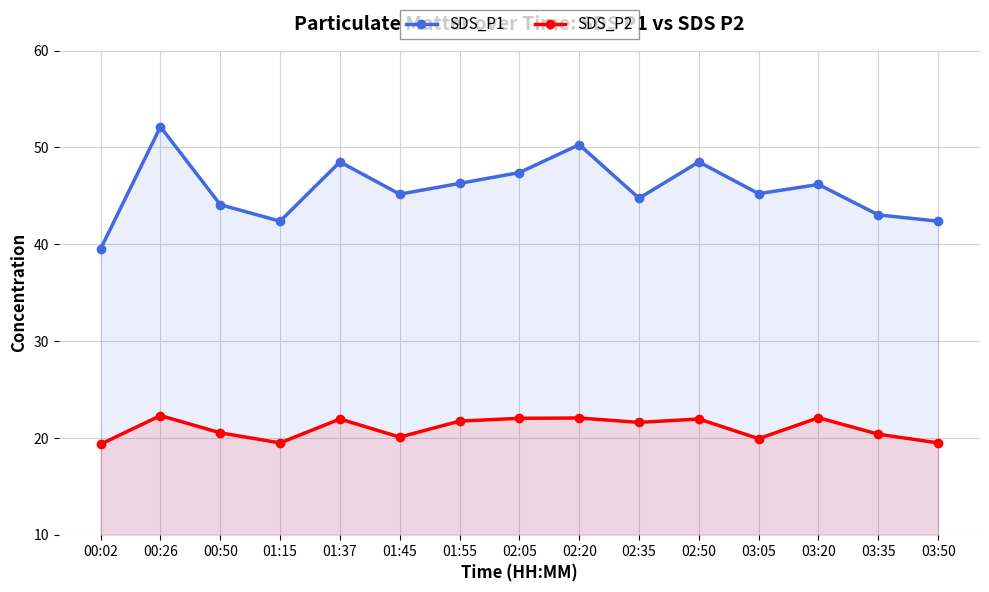

List the series in order of their peak value, highest first.

SDS_P1, SDS_P2